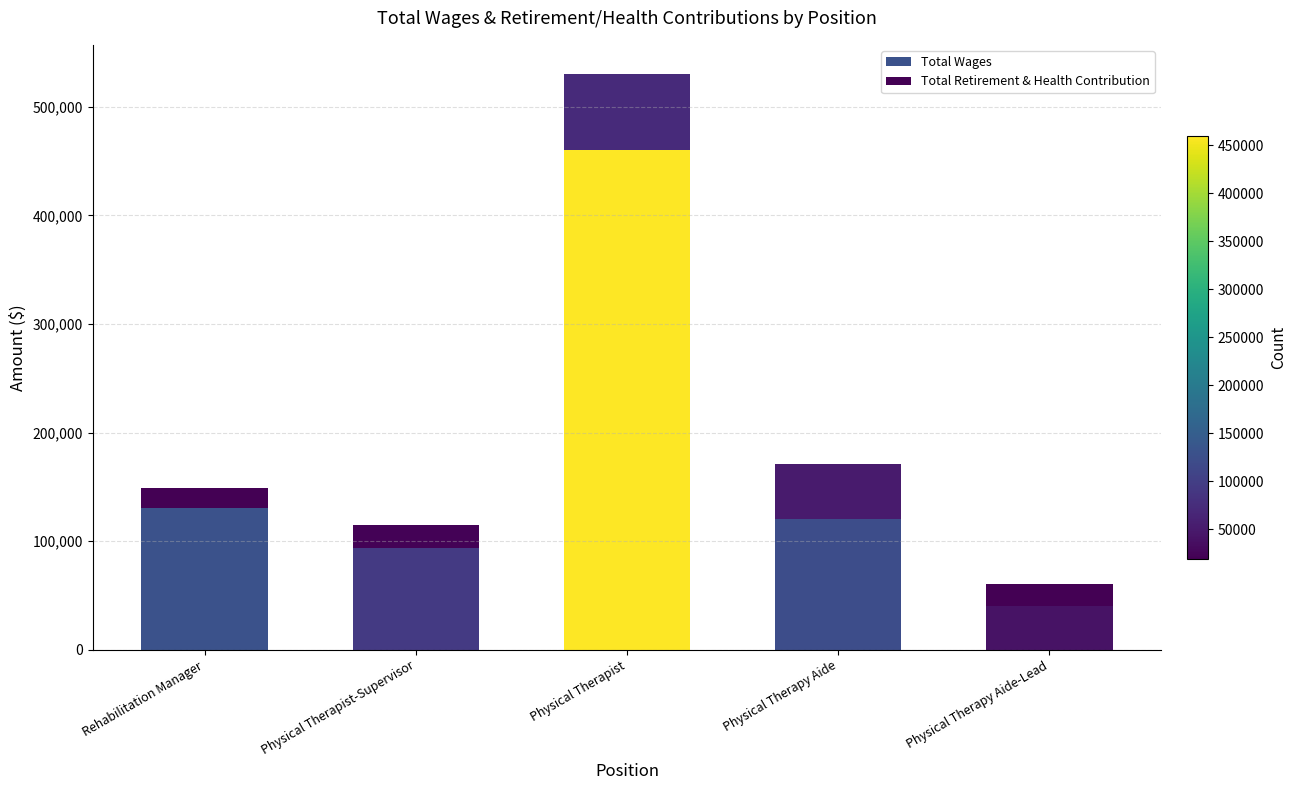

At which category is the sum across all series the highest?

Physical Therapist